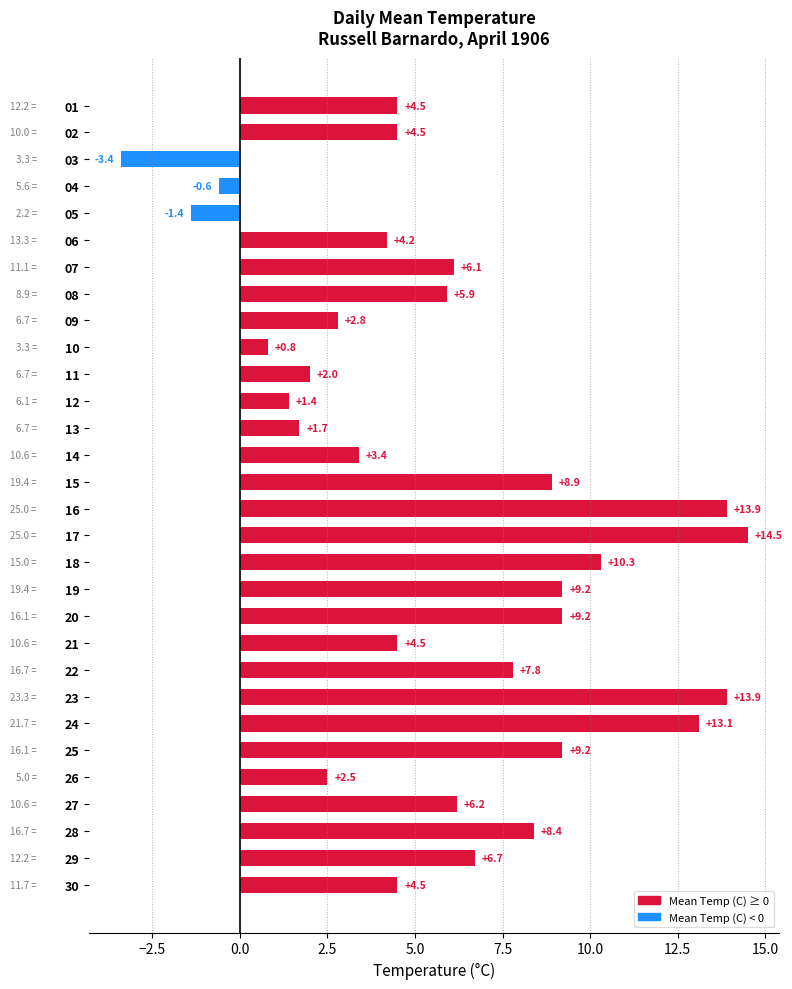

How many values are above zero?

27